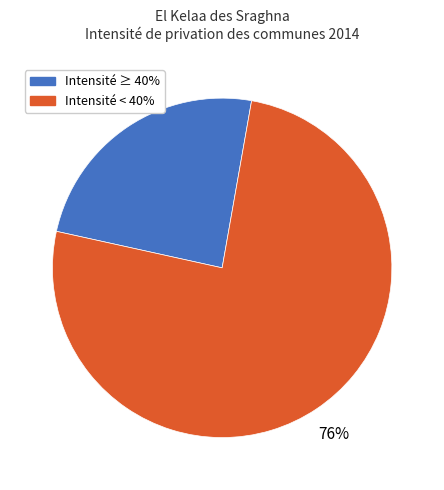

Does any single category account for the majority?

Yes